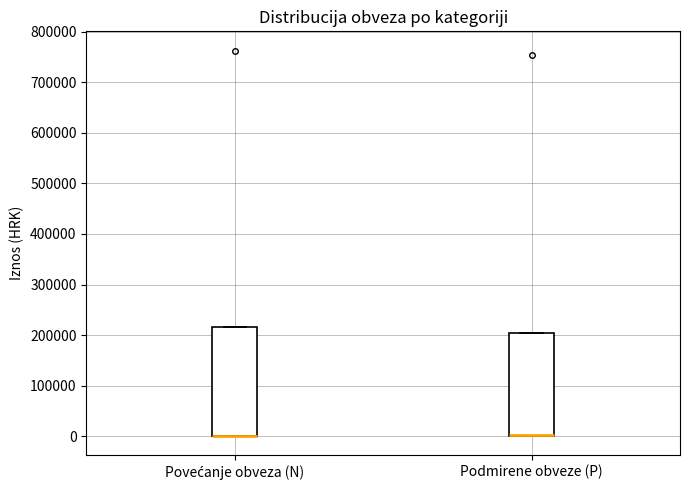

Reading left to right, read every box against the y-axis: the position of its median line, the range the box covers, and the ends of its whiskers. The values are not printed on the chart, so give them approximately, as read against the axis.

Povećanje obveza (N): median 0 (drawn on the box's lower edge), box 0 to 220000, whiskers 0 to 220000
Podmirene obveze (P): median 0 (drawn on the box's lower edge), box 0 to 200000, whiskers 0 to 200000